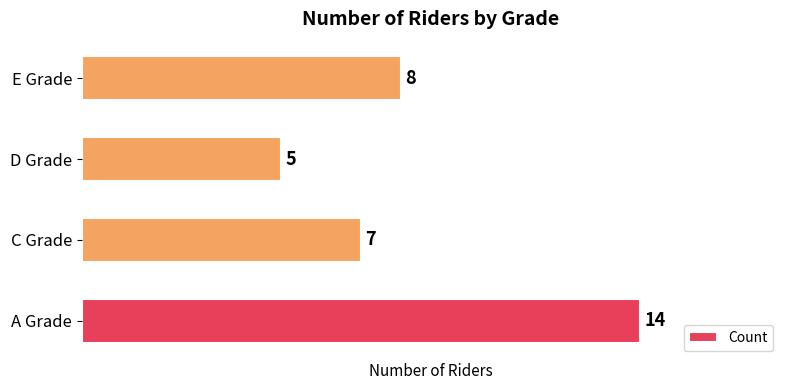

Rank the categories by value from highest to lowest.

A Grade, E Grade, C Grade, D Grade